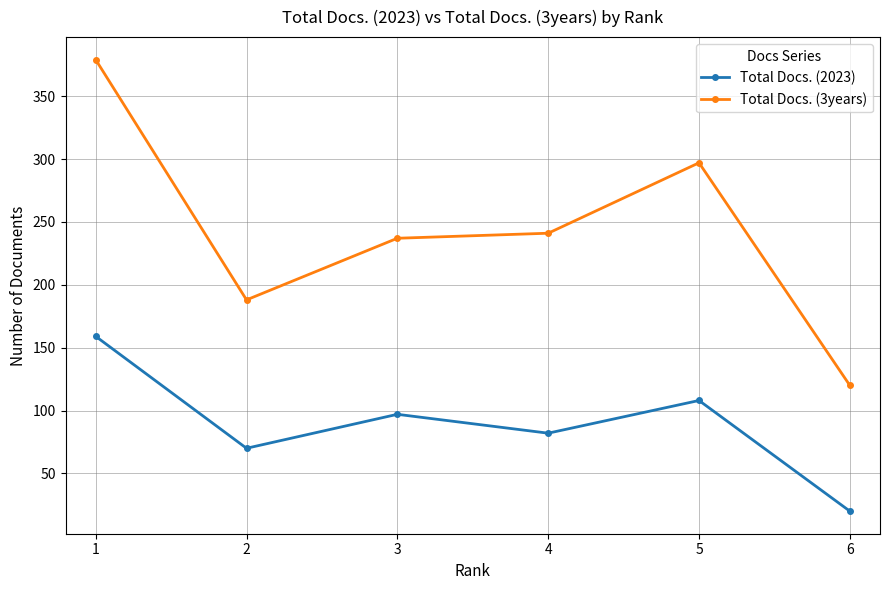

True or false: Total Docs. (3years) and Total Docs. (2023) cross at least once.

False